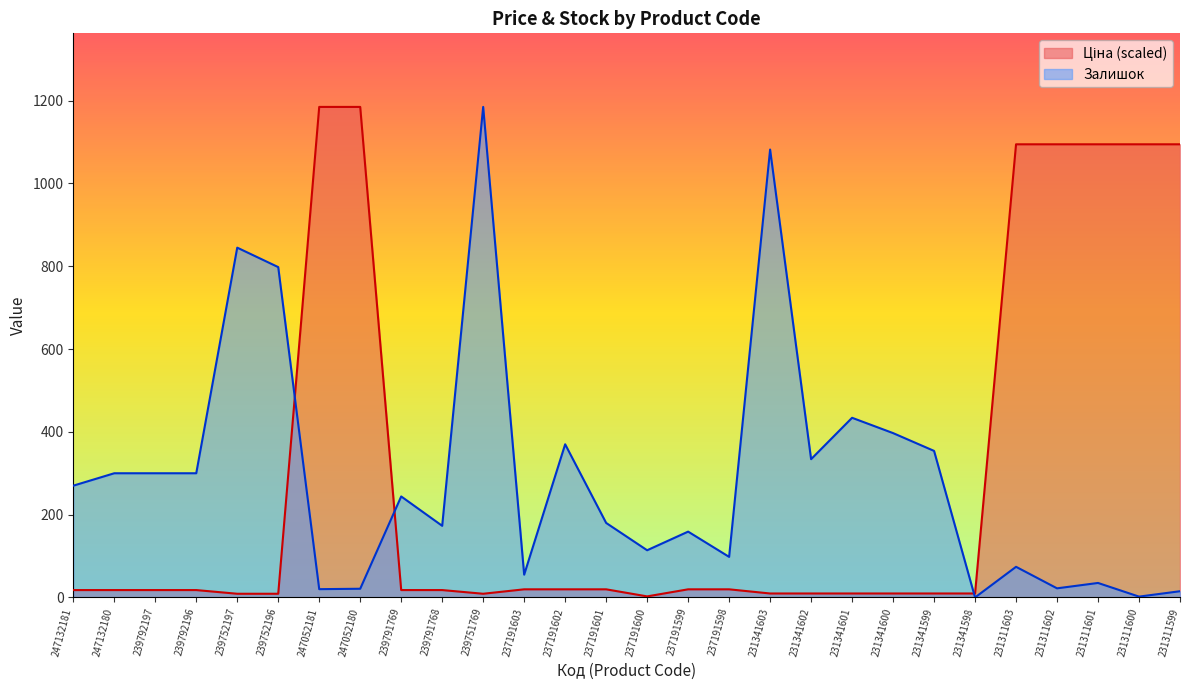

Where is Залишок nearest to the value 592?

231341601